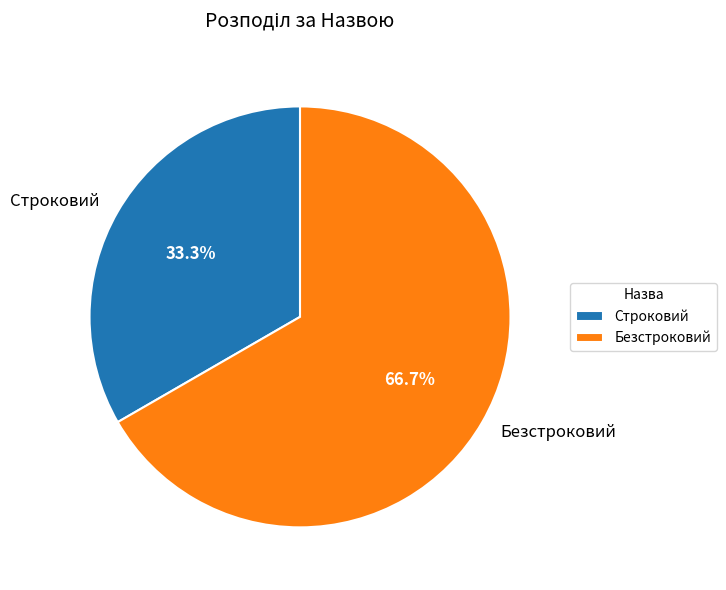

Rank the categories by value from highest to lowest.

Безстроковий, Строковий